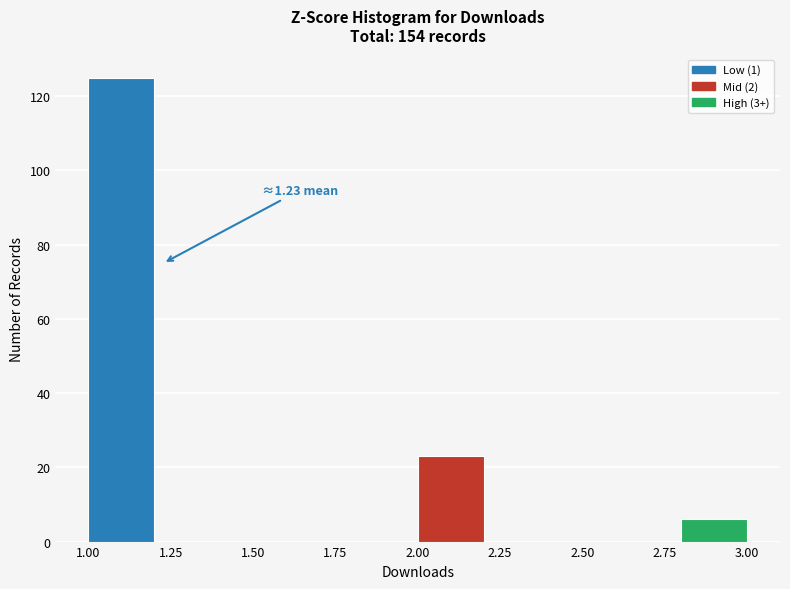

Which range on the x-axis has the tallest bar?

1.0 to 1.2